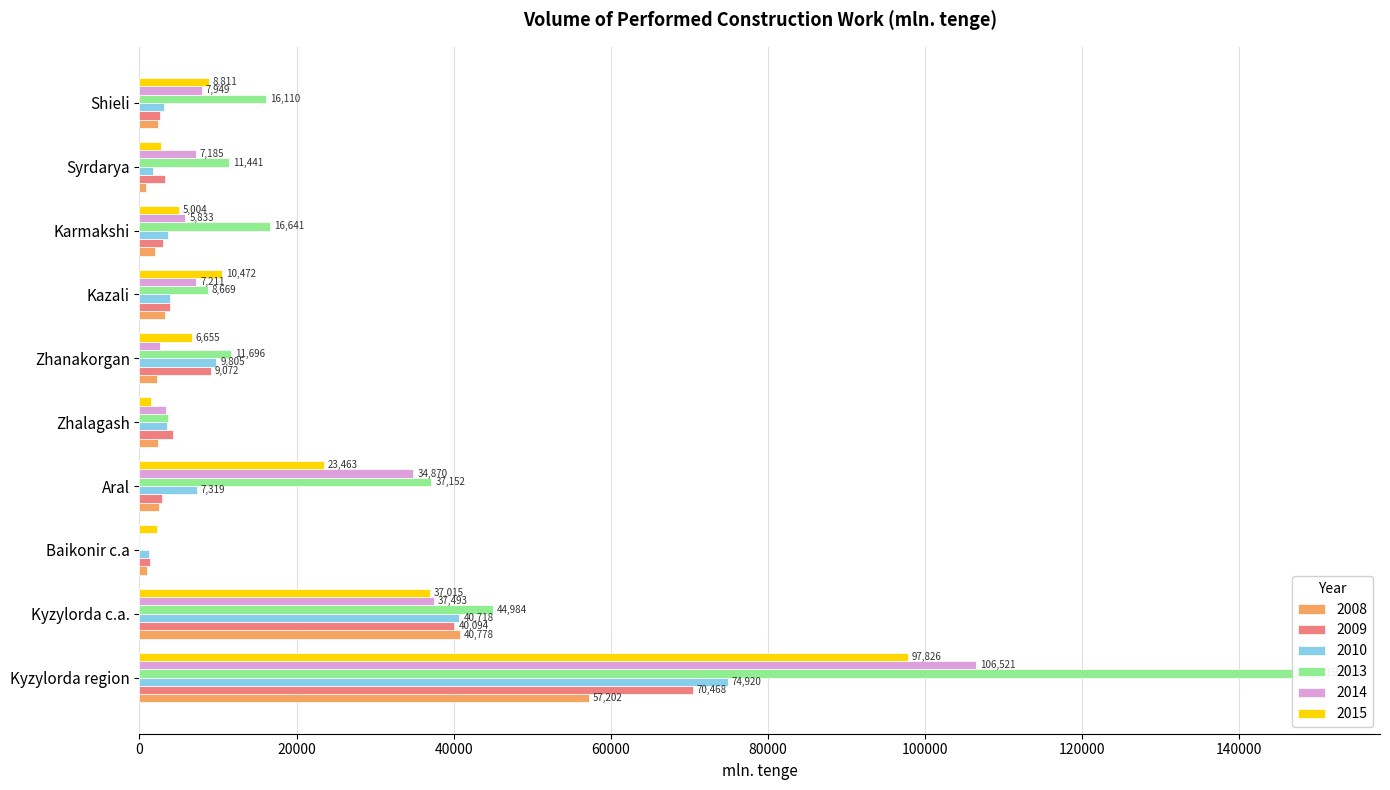

The 2014 series shows 3658 at Shieli. True or false?

False